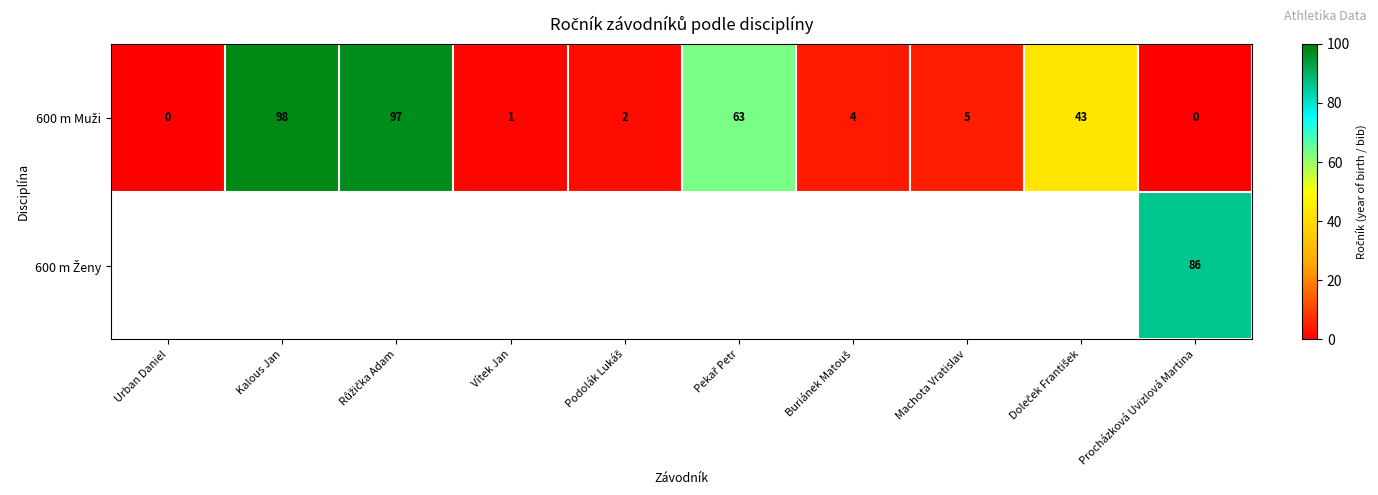

What is the approximate value of 600 m Muži at Buriánek Matouš?

4.0